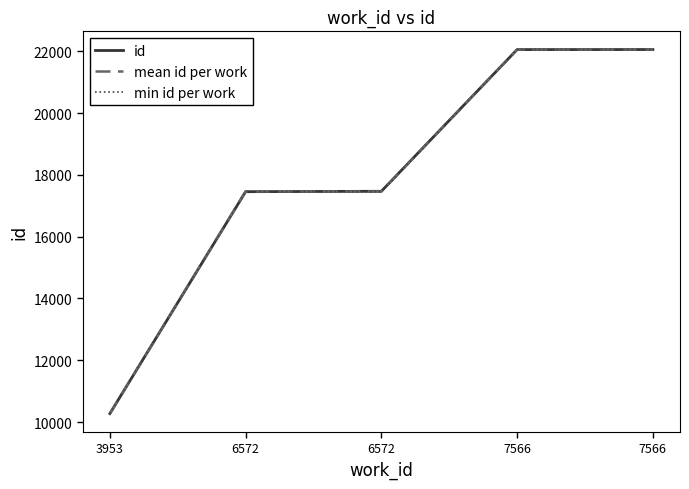

What is the sum of the id values at 6572 and 7566?

39519.0